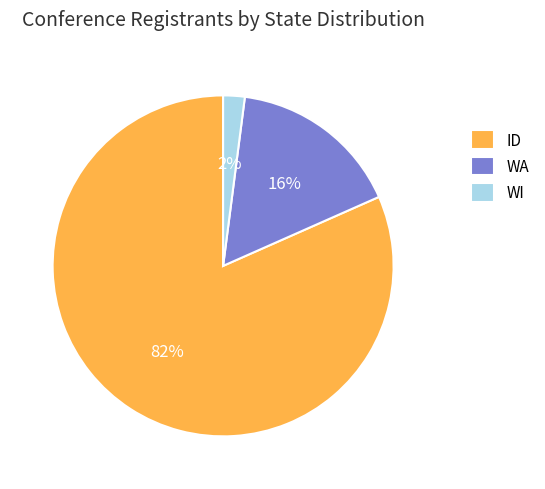

The ID slice represents 93% of the pie. True or false?

False